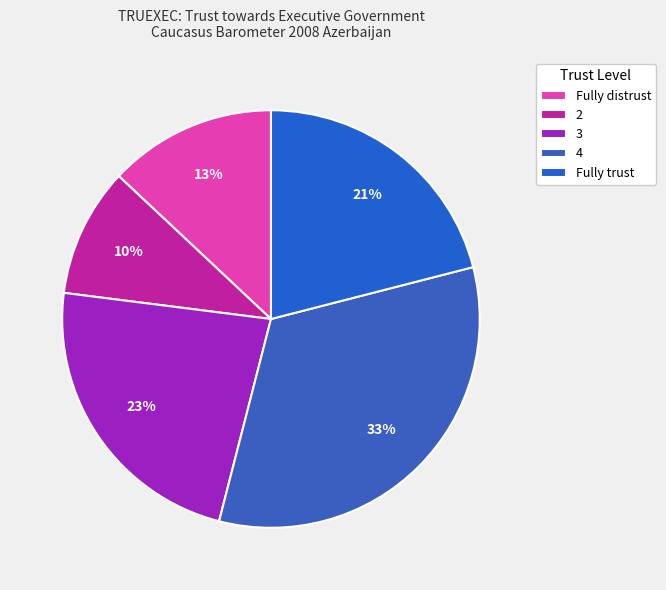

Is there any slice that represents more than half of the pie?

No